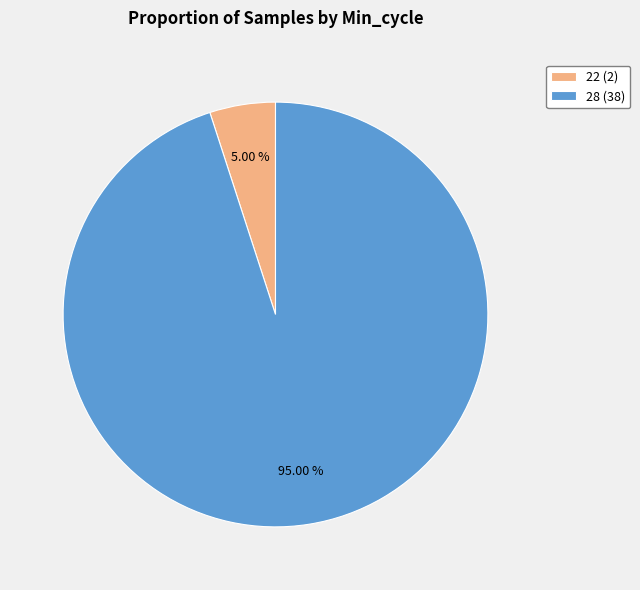

Does any single category account for the majority?

Yes